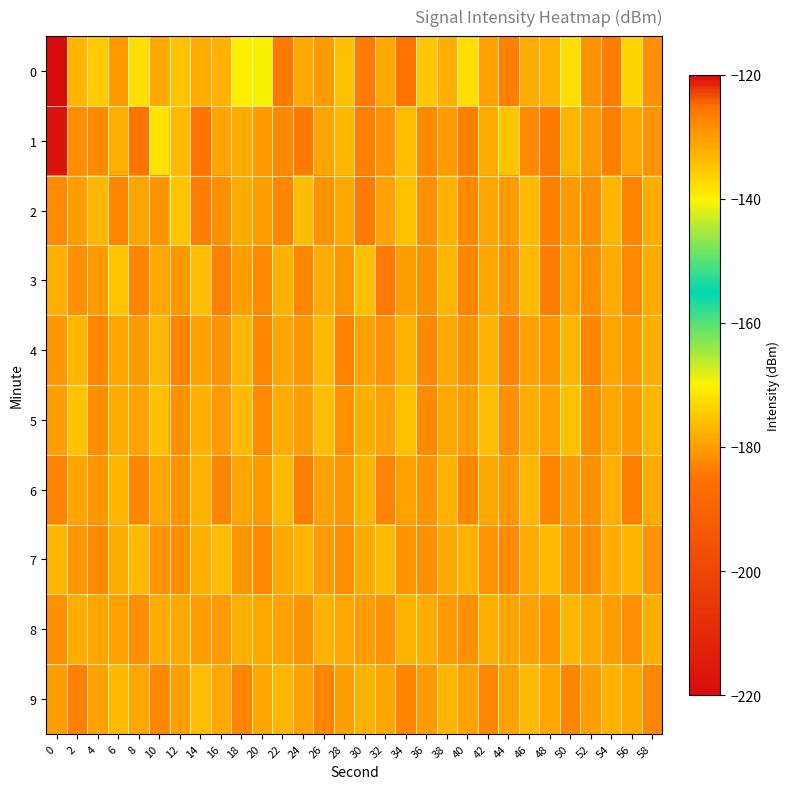

What is the total value across all series at 12?

-1307.4